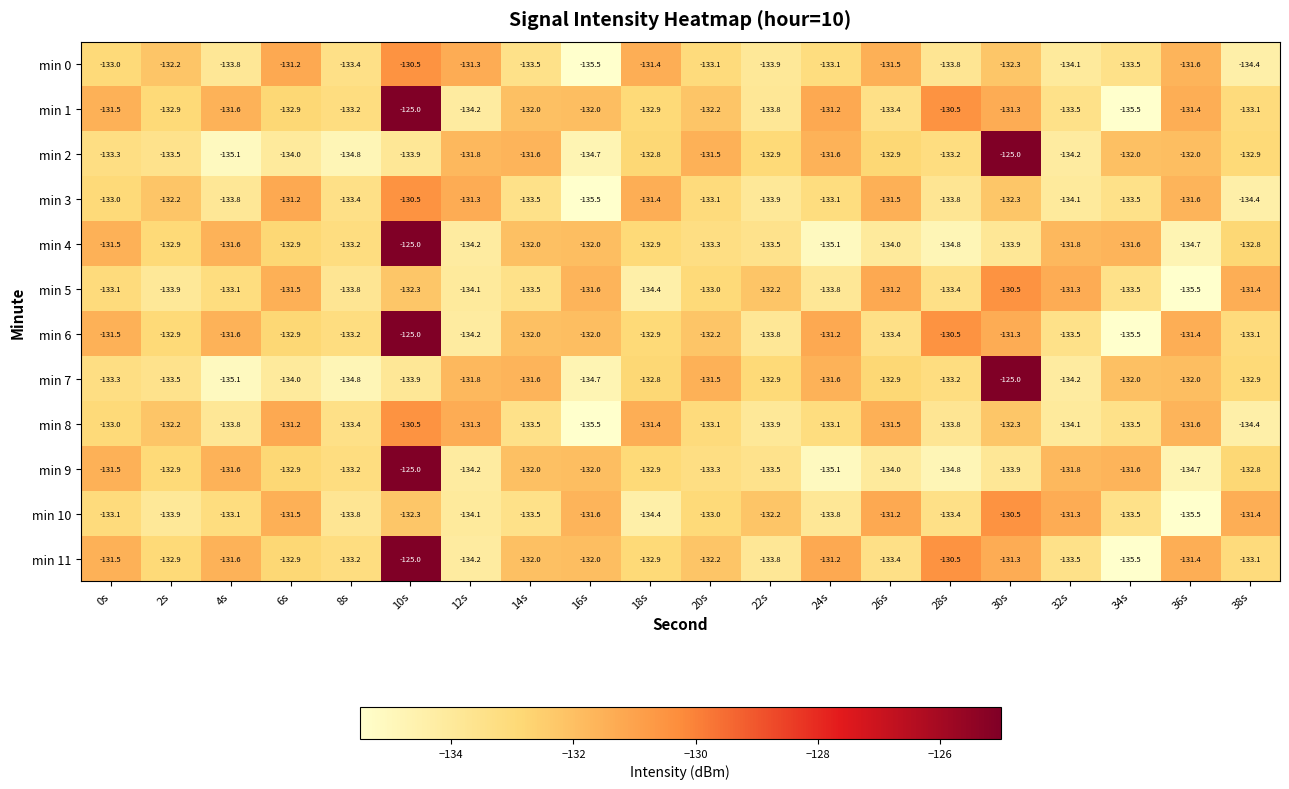

What is the difference between the maximum and second lowest values in the min 0 series?

3.9